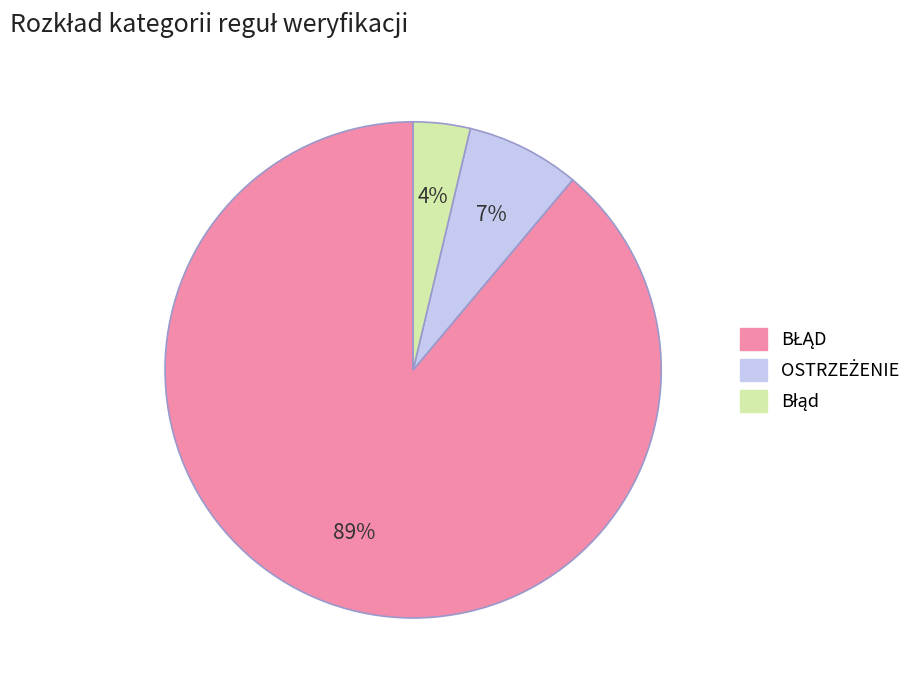

To the nearest percent, what is the difference between the largest and smallest slice percentages?

85%